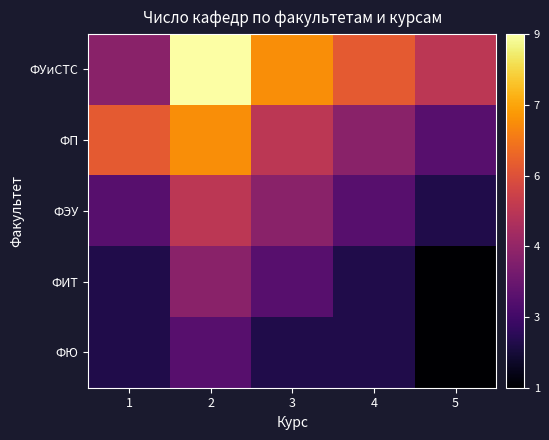

At how many categories does at least one series exceed 2?

5